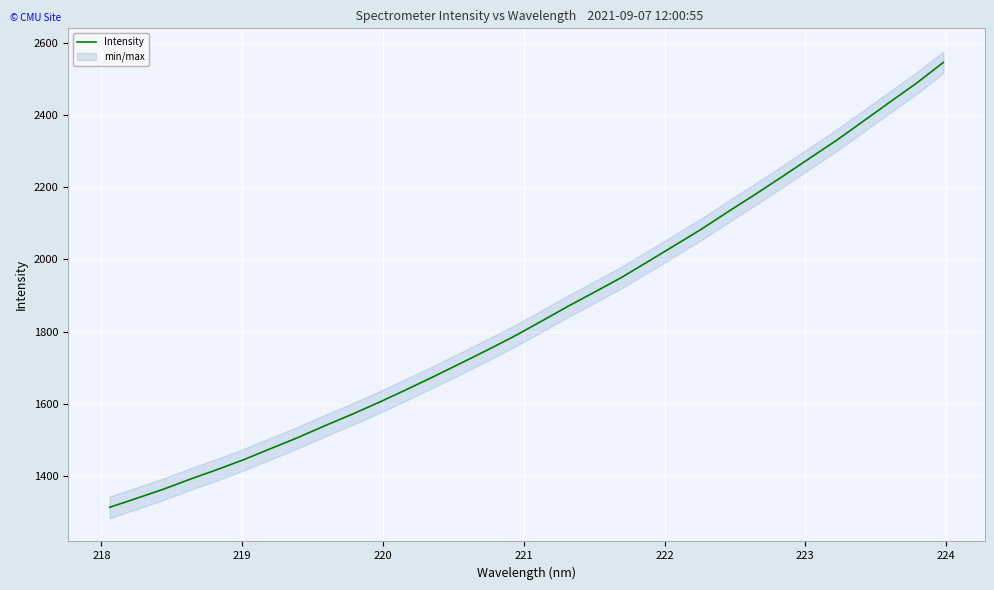

True or false: there are more than 0 points higher than both neighbors.

False